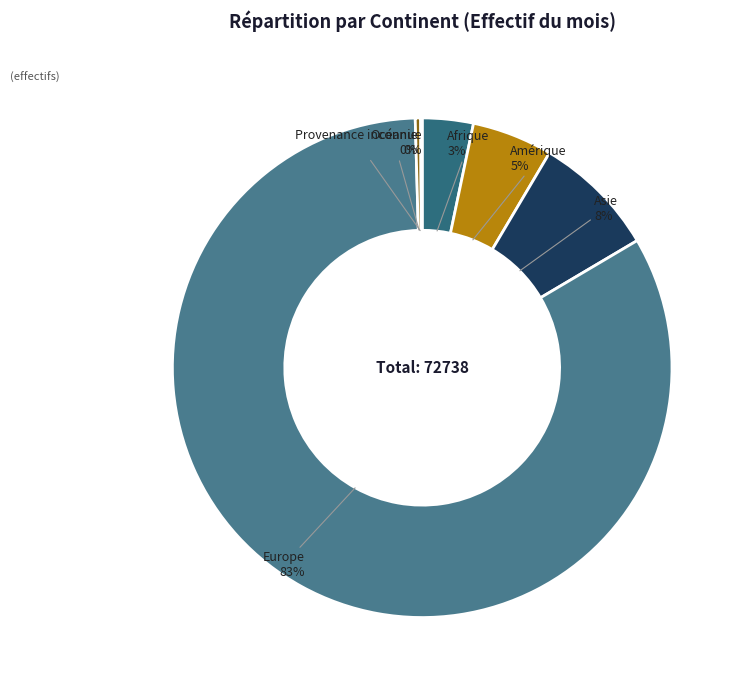

To the nearest percent, what is the combined percentage of Asie and Amérique?

13%